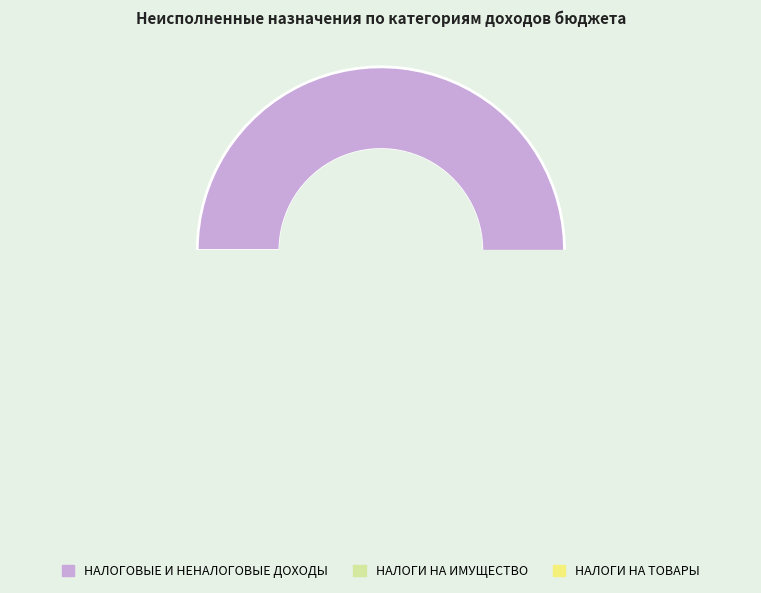

Is it true that НАЛОГИ НА ТОВАРЫ is 17% of the pie?

False